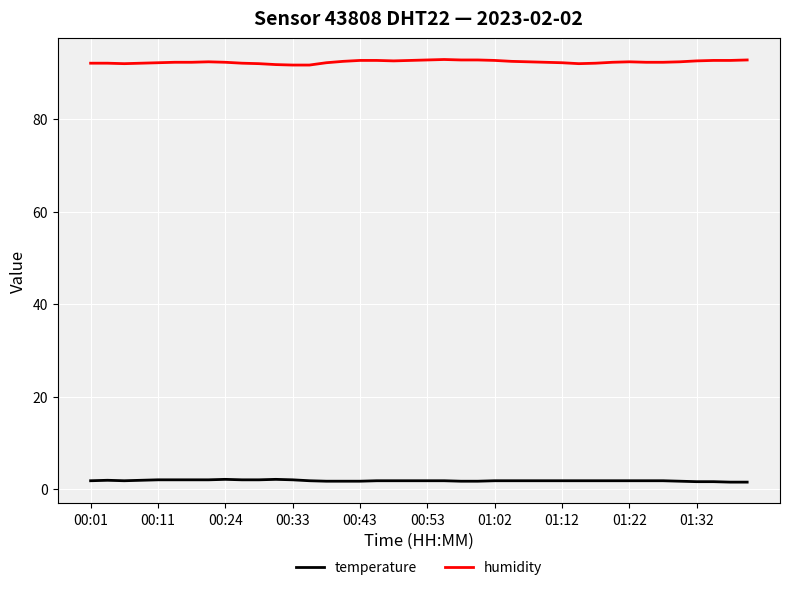

Rank the series by their maximum value, from highest to lowest.

humidity, temperature